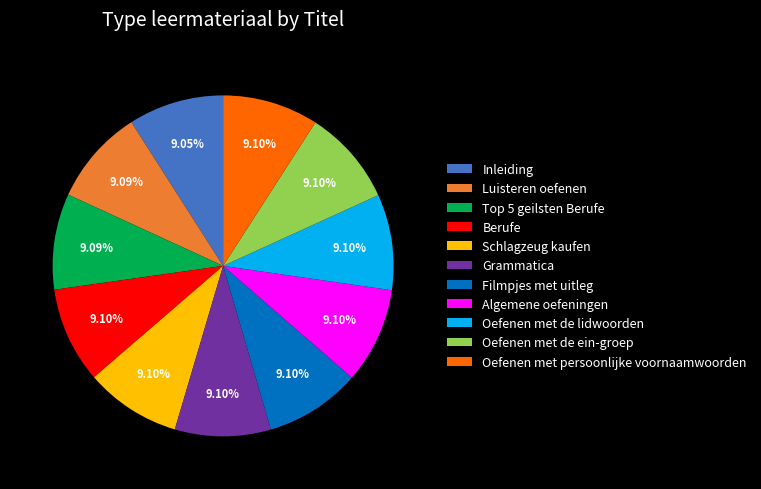

Is Inleiding the majority of the pie?

No